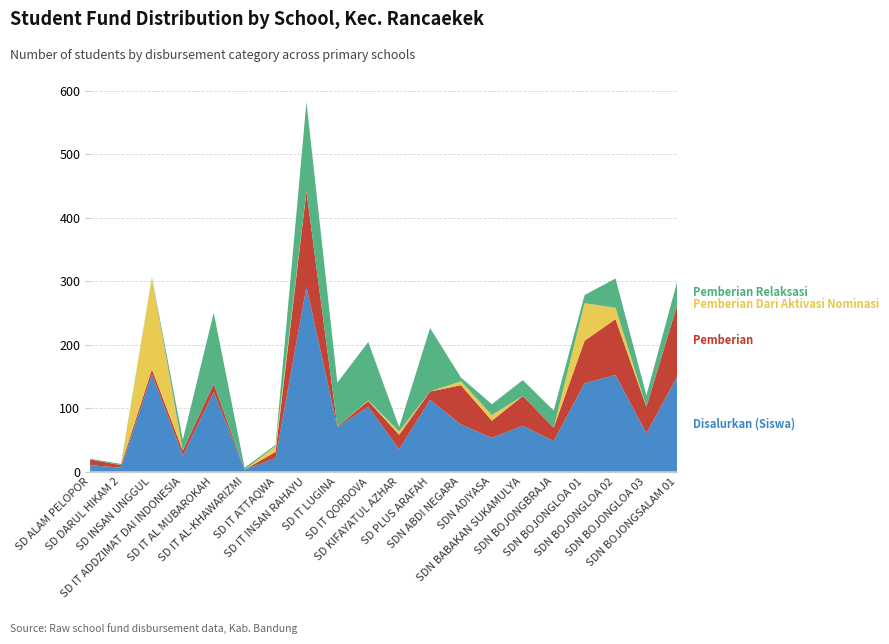

Reading left to right, list all the values displayed in this chart.

Disalurkan (Siswa): 10	6	153	25	125	3	21	291	70	102	35	113	74	53	72	48	139	152	60	150
Pemberian: 9	4	8	8	13	0	10	150	1	9	23	13	62	27	47	21	67	88	42	113
Pemberian Dari Aktivasi Nominasi: 0	0	144	0	0	0	9	0	0	1	5	0	6	9	0	0	59	18	0	0
Pemberian Relaksasi: 1	2	1	17	112	3	2	141	69	92	7	100	6	17	25	27	13	46	18	37